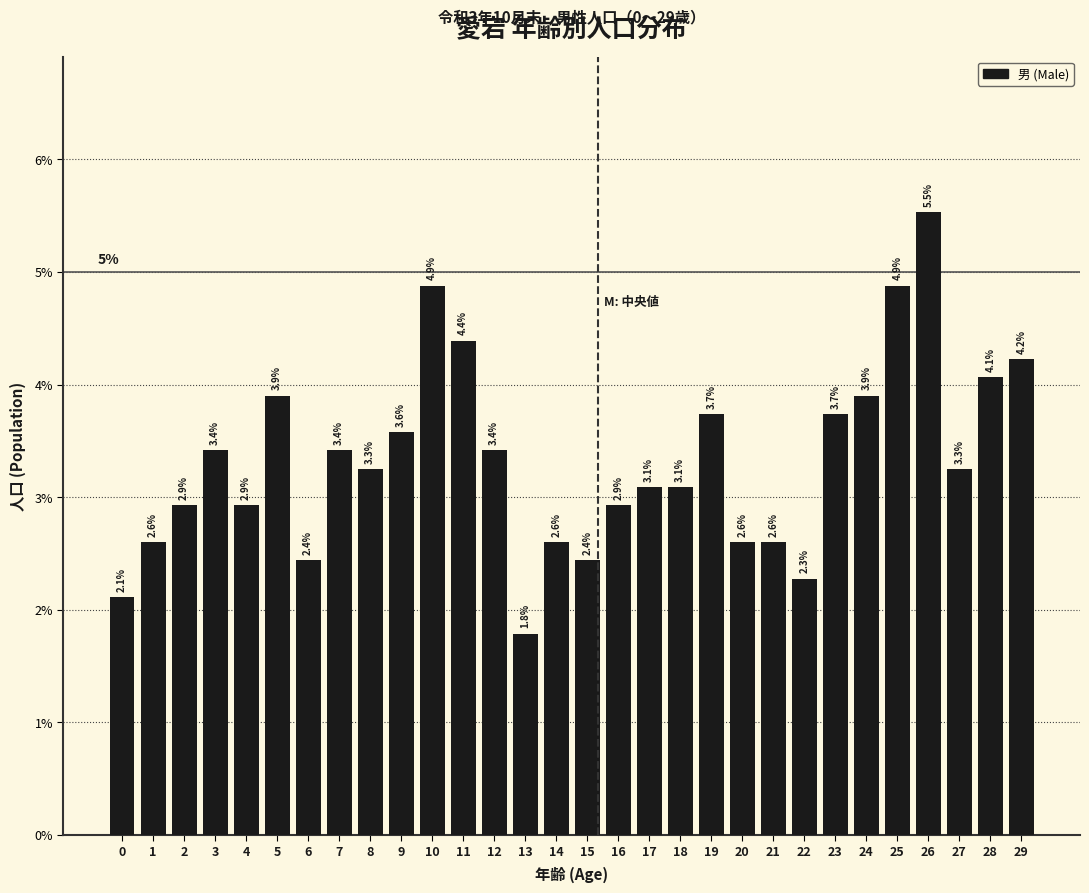

Reading left to right, transcribe all the data shown in this chart.

2.1	2.6	2.9	3.4	2.9	3.9	2.4	3.4	3.3	3.6	4.9	4.4	3.4	1.8	2.6	2.4	2.9	3.1	3.1	3.7	2.6	2.6	2.3	3.7	3.9	4.9	5.5	3.3	4.1	4.2